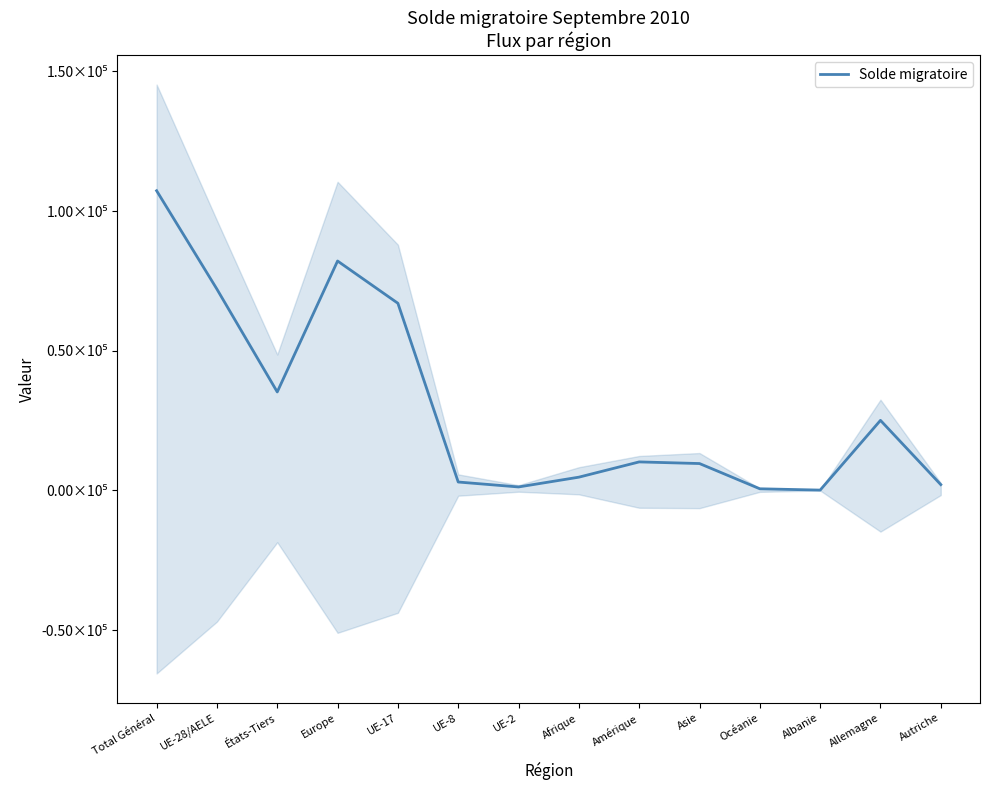

What is the difference between the values at Albanie and Allemagne?

24968